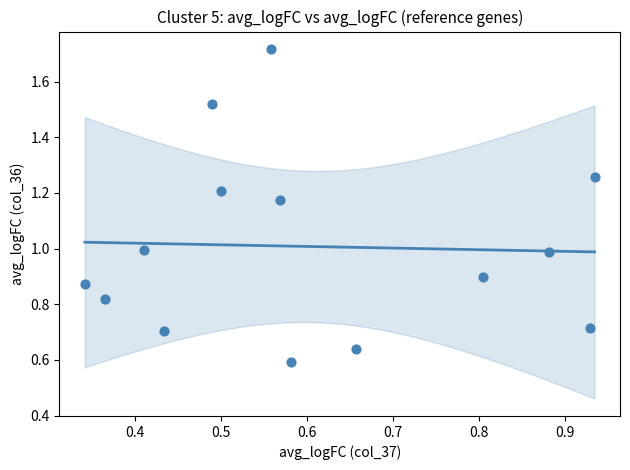

What is the range of Y values (max minus min)?

1.1